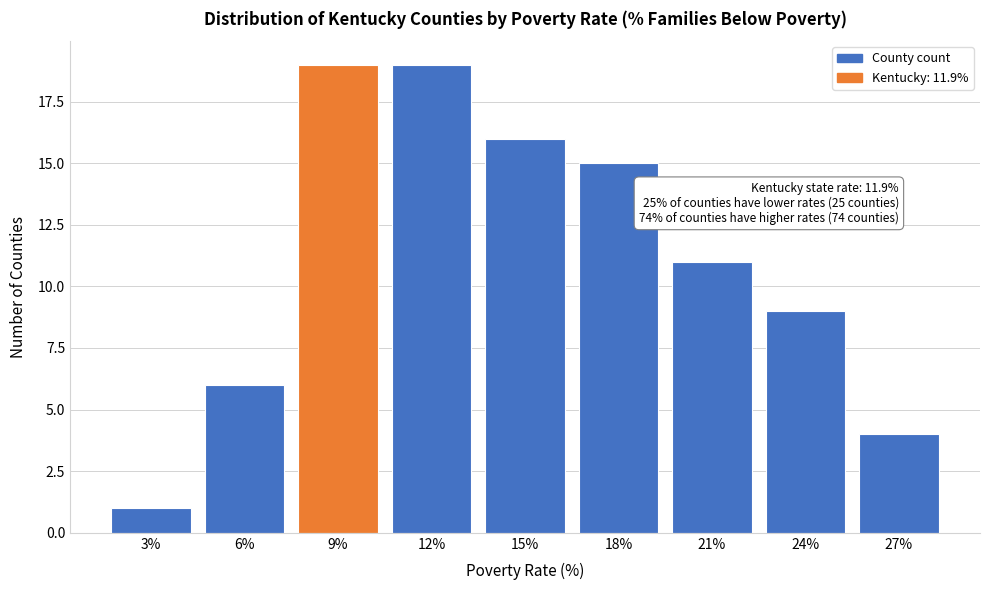

Reading right to left, list all the values displayed in this chart.

27%=4	24%=9	21%=11	18%=15	15%=16	12%=19	9%=19	6%=6	3%=1